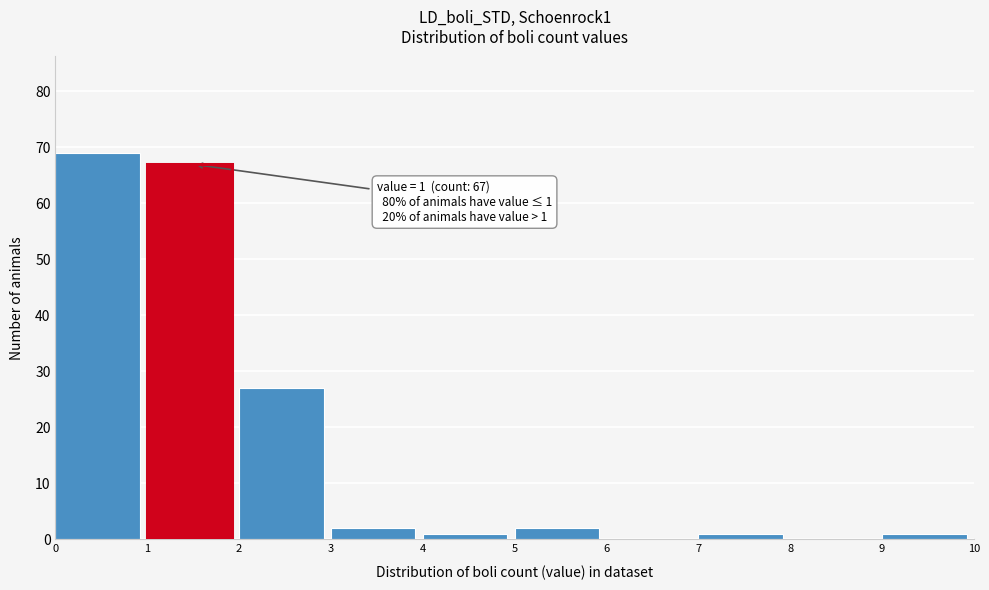

Over which range of the x-axis is the bar tallest?

0 to 1